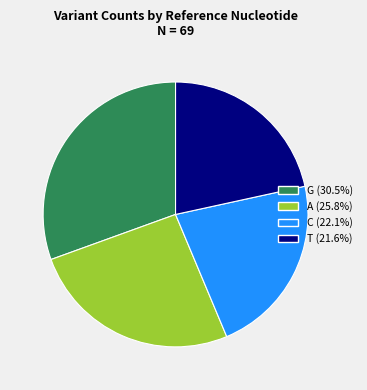

Does C (22.1%) represent more than half of the total?

No